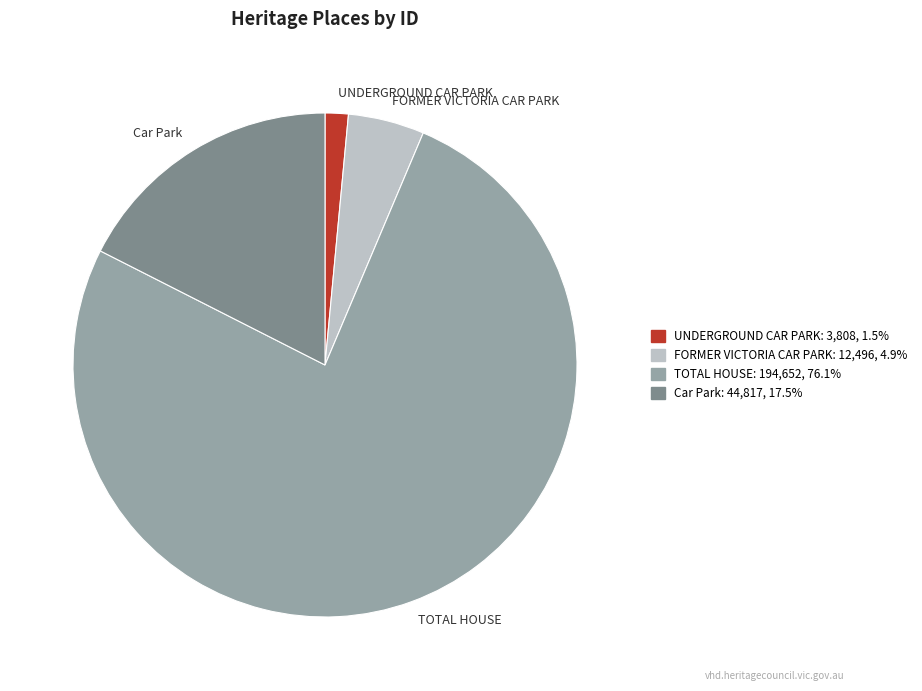

What is the smallest slice in the pie chart?

UNDERGROUND CAR PARK